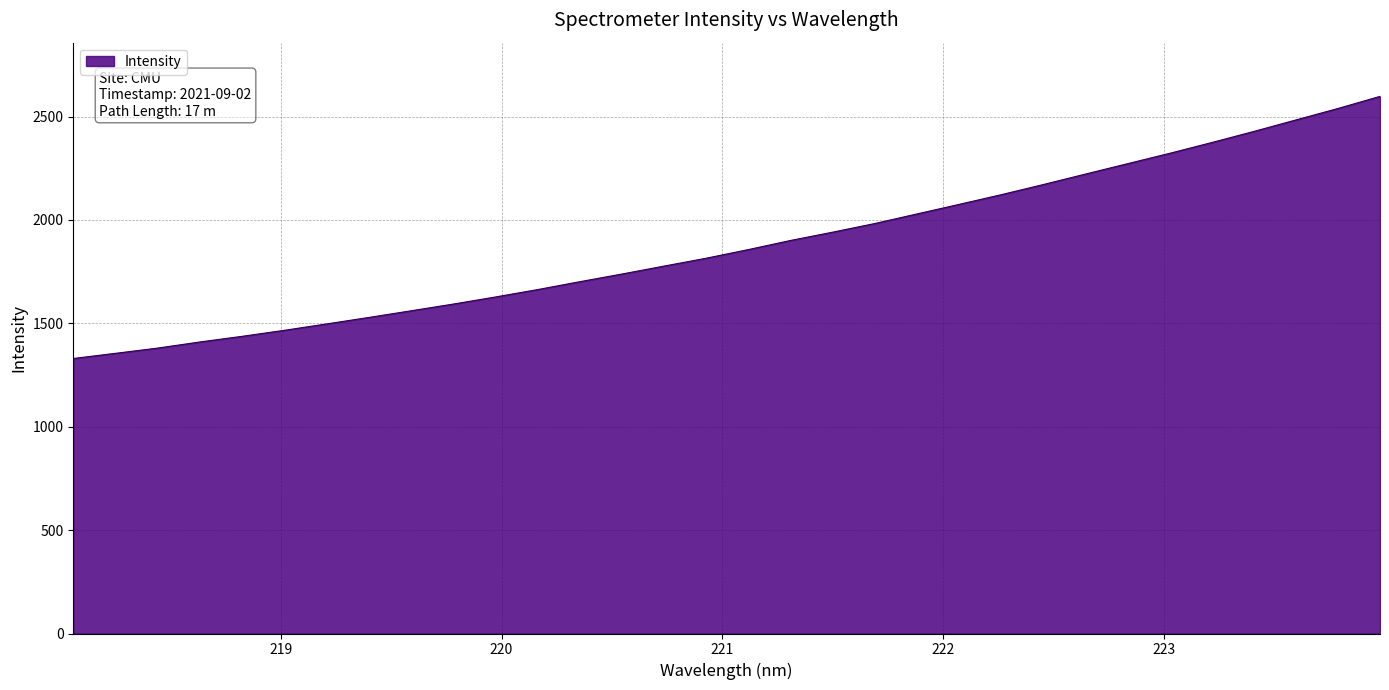

What is the difference between the maximum and minimum values?

1267.6